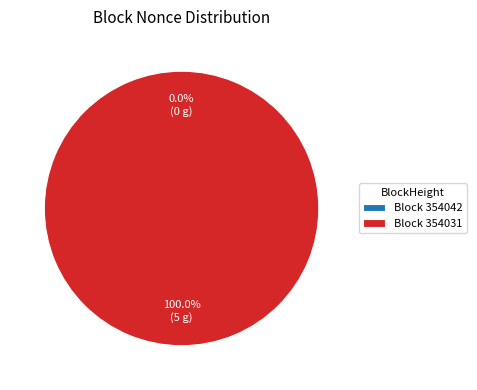

Which slice represents more than half of the pie?

354031